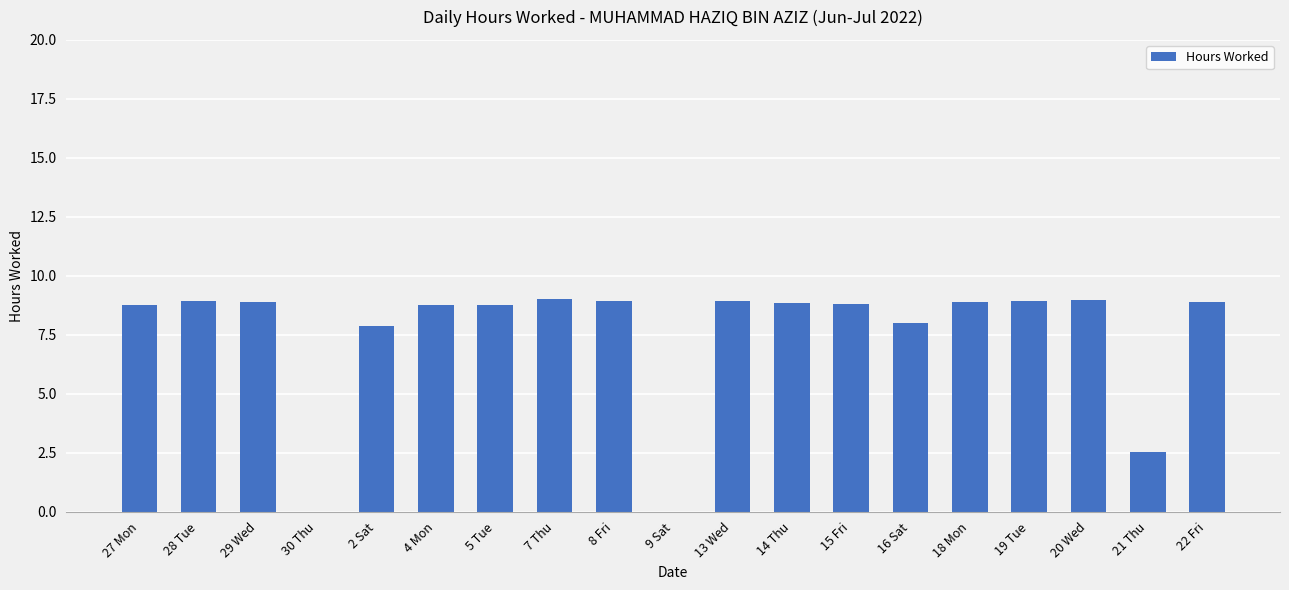

Where does the data first go above 8?

27 Mon